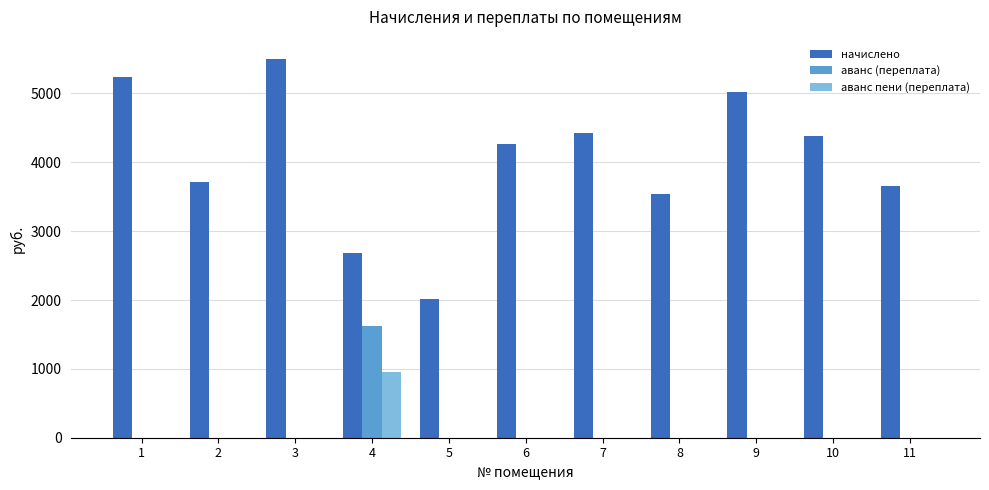

Which series has the largest total across all categories?

начислено